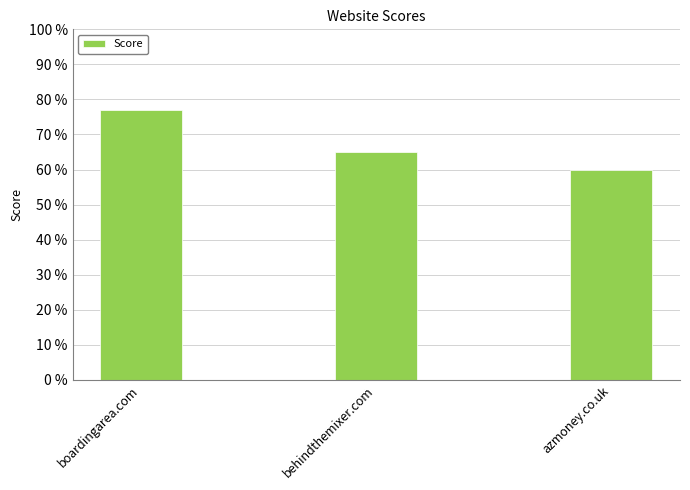

At which category does the chart reach its peak across all series?

boardingarea.com